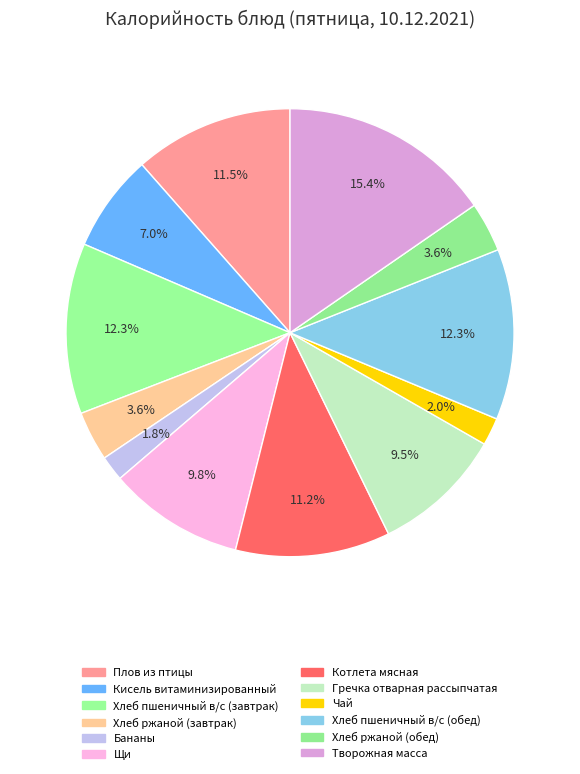

Count the number of slices in the pie.

12